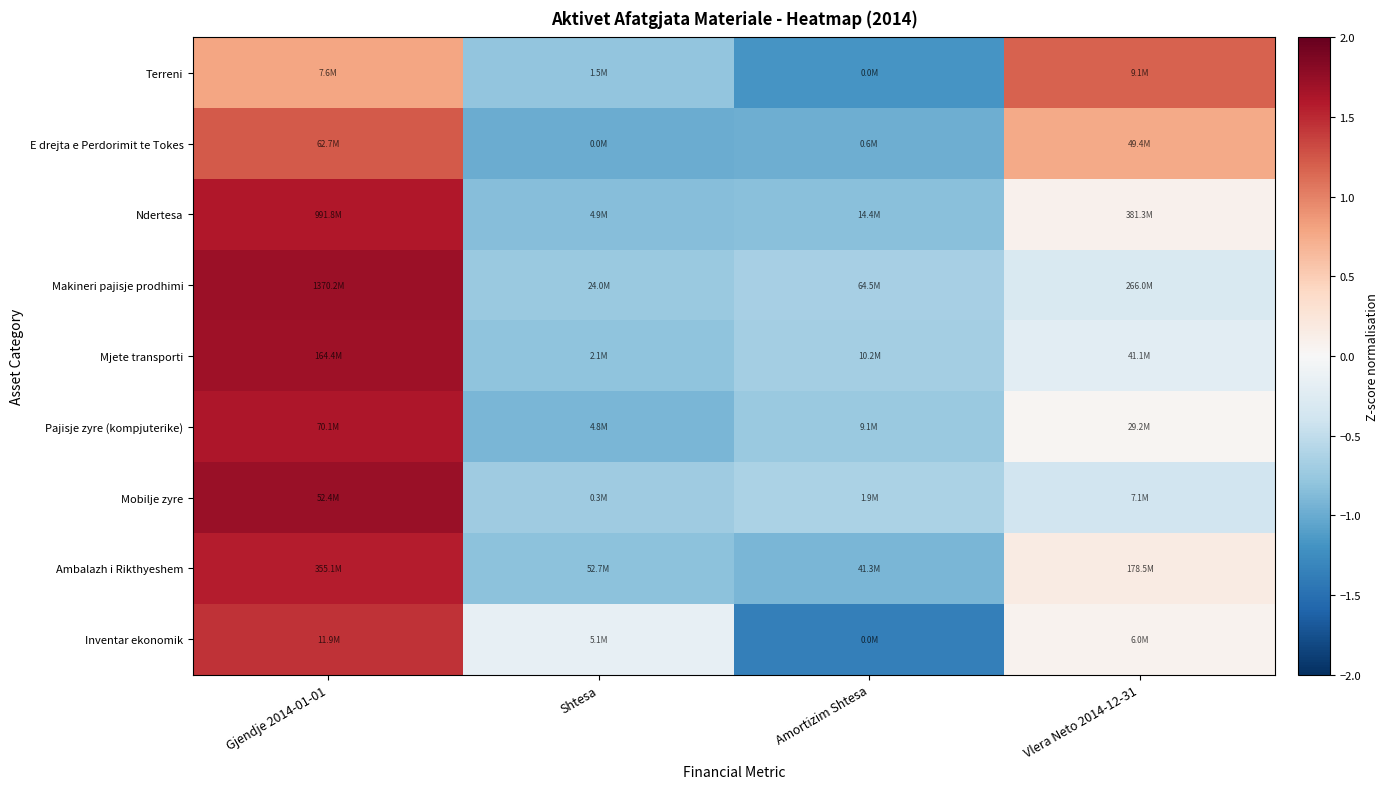

Reading right to left, list all the values displayed in this chart.

Terreni: Vlera Neto 2014-12-31=1.2	Amortizim Shtesa=-1.2	Shtesa=-0.8	Gjendje 2014-01-01=0.8
E drejta e Perdorimit te Tokes: Vlera Neto 2014-12-31=0.8	Amortizim Shtesa=-1.0	Shtesa=-1.0	Gjendje 2014-01-01=1.2
Ndertesa: Vlera Neto 2014-12-31=0.1	Amortizim Shtesa=-0.8	Shtesa=-0.9	Gjendje 2014-01-01=1.6
Makineri pajisje prodhimi: Vlera Neto 2014-12-31=-0.3	Amortizim Shtesa=-0.7	Shtesa=-0.7	Gjendje 2014-01-01=1.7
Mjete transporti: Vlera Neto 2014-12-31=-0.2	Amortizim Shtesa=-0.7	Shtesa=-0.8	Gjendje 2014-01-01=1.7
Pajisje zyre (kompjuterike): Vlera Neto 2014-12-31=0.0	Amortizim Shtesa=-0.7	Shtesa=-0.9	Gjendje 2014-01-01=1.6
Mobilje zyre: Vlera Neto 2014-12-31=-0.4	Amortizim Shtesa=-0.6	Shtesa=-0.7	Gjendje 2014-01-01=1.7
Ambalazh i Rikthyeshem: Vlera Neto 2014-12-31=0.2	Amortizim Shtesa=-0.9	Shtesa=-0.8	Gjendje 2014-01-01=1.6
Inventar ekonomik: Vlera Neto 2014-12-31=0.1	Amortizim Shtesa=-1.4	Shtesa=-0.2	Gjendje 2014-01-01=1.5